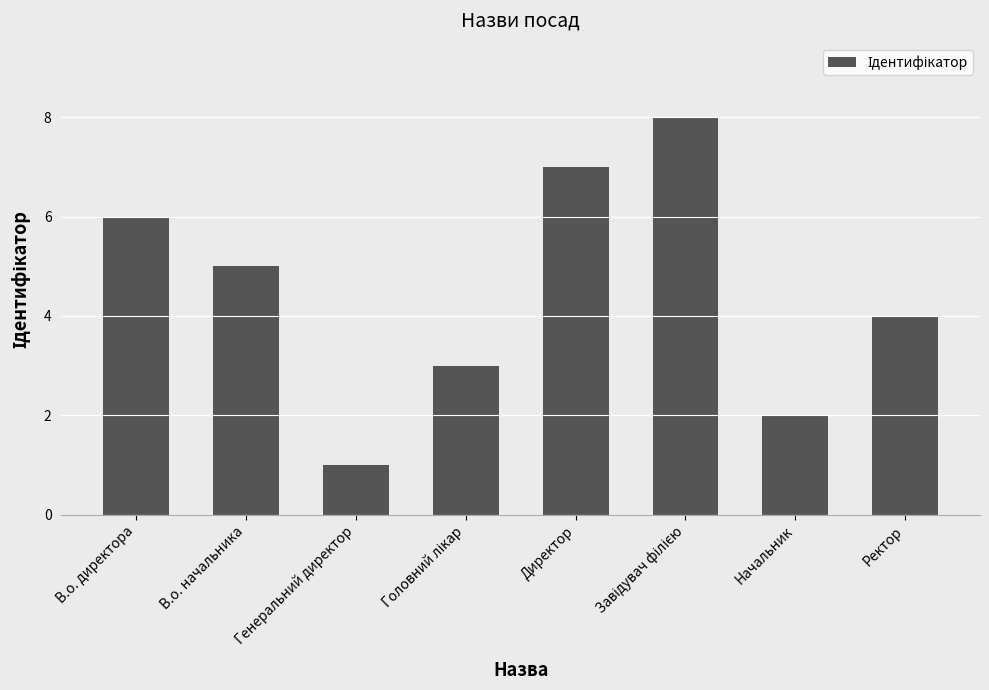

Is it true that the value at Ректор is 4?

True